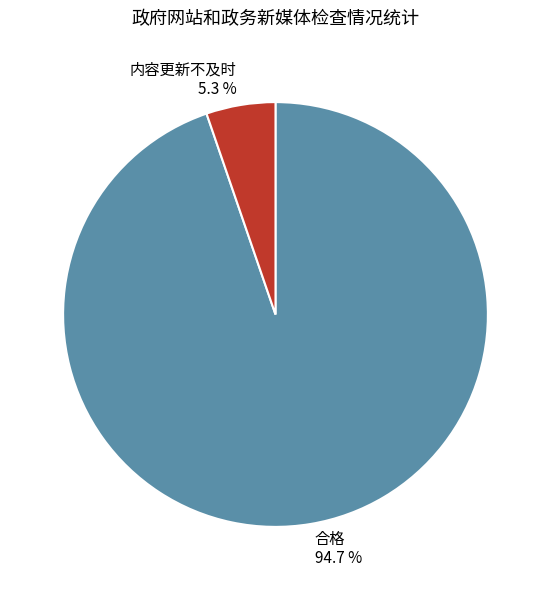

Which has a higher value, 合格 or 内容更新不及时?

合格